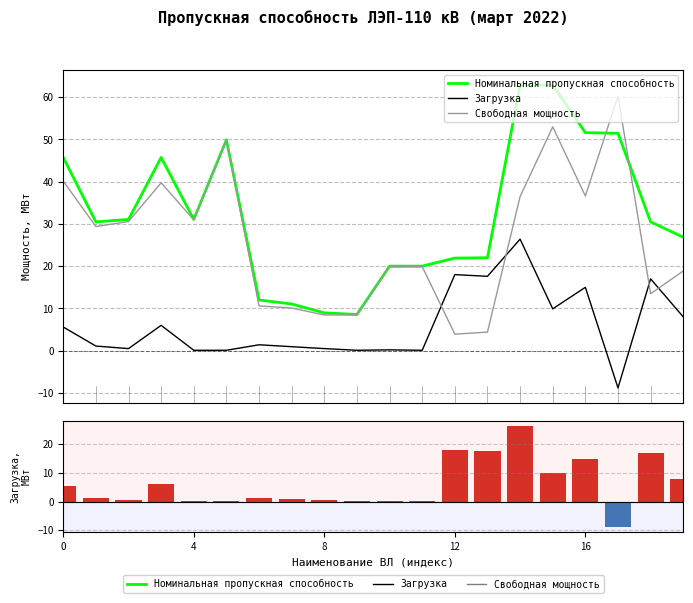

Does the chart contain stacked bars?

No